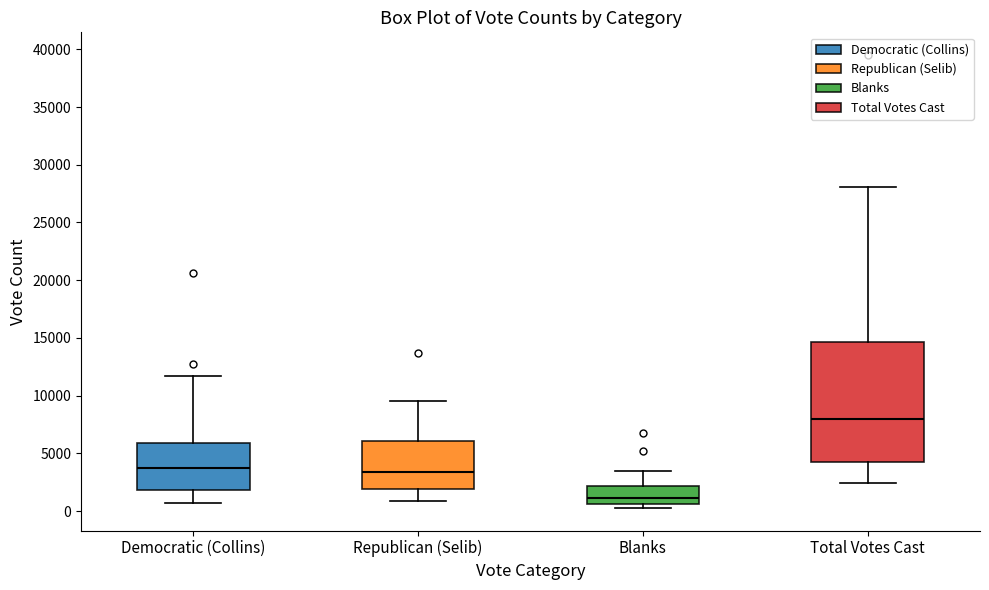

Where is the lower edge of the box for Democratic (Collins) on the y-axis? The values are not printed on the chart, so give them approximately, as read against the axis.

2000